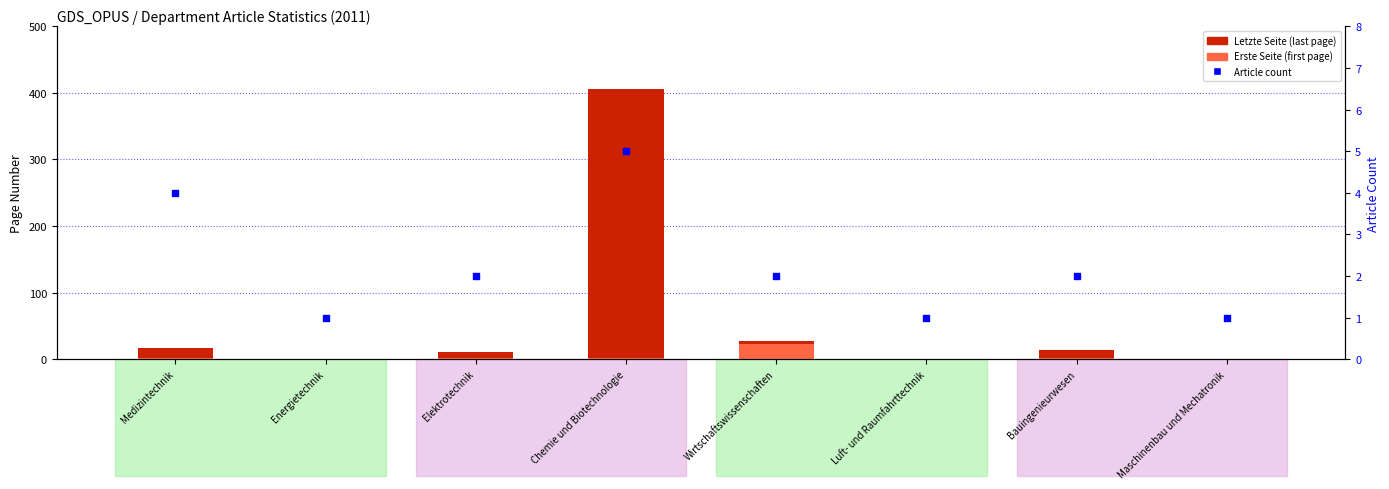

Which series contains the lowest Y value?

Letzte Seite